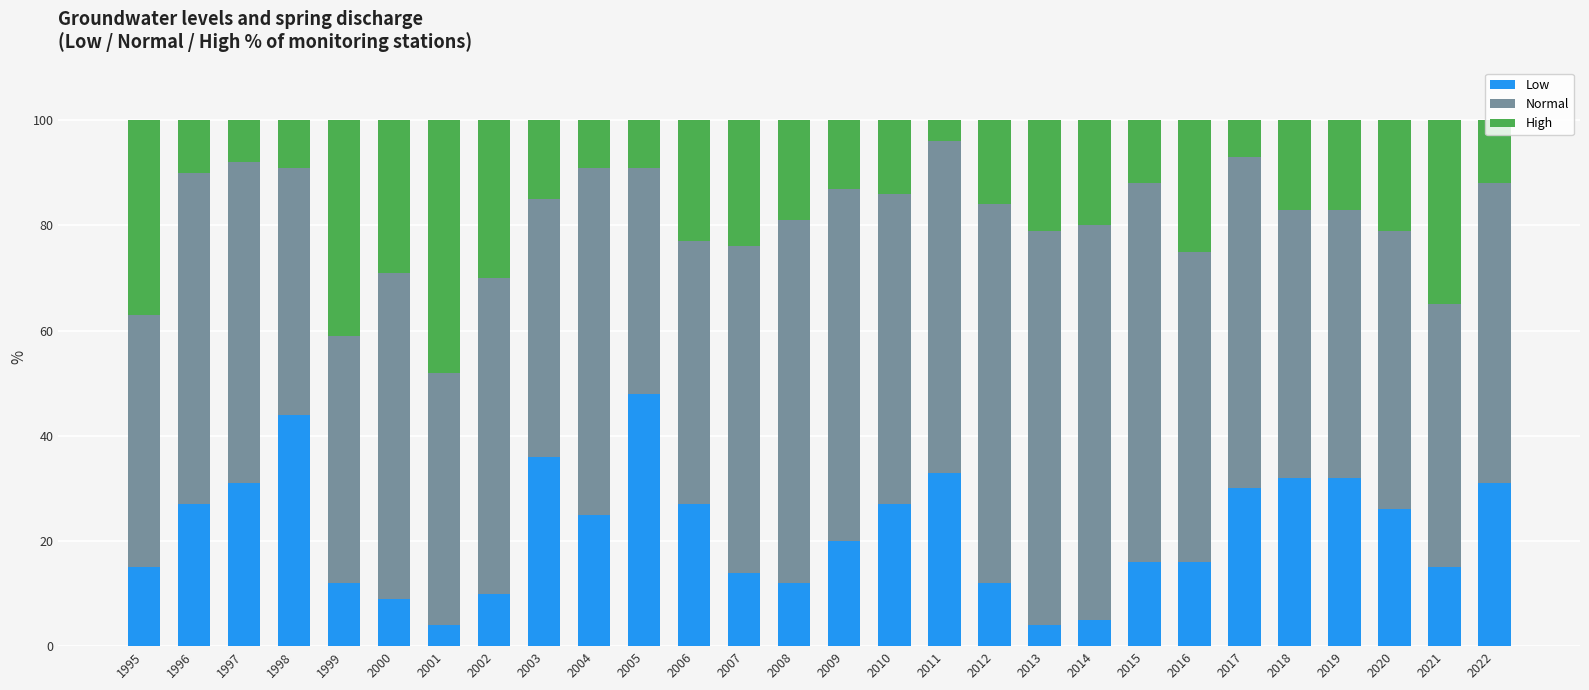

Does the chart contain any negative values?

No